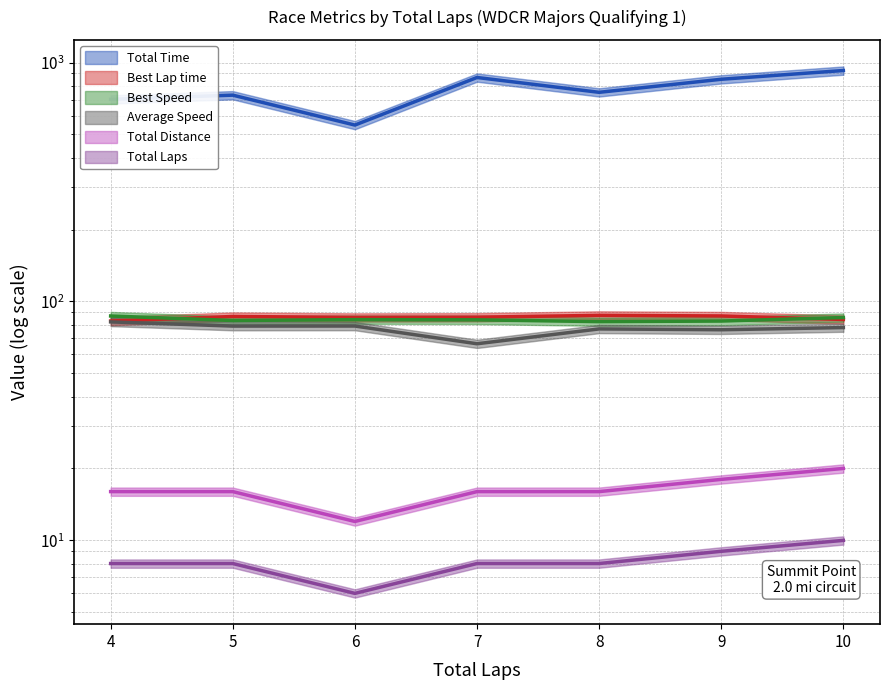

True or false: Best Speed has a value of 84.0 at 6.

True